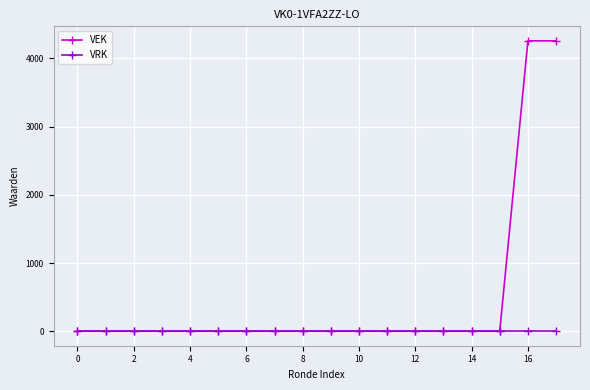

At how many categories does at least one series exceed 1604?

2